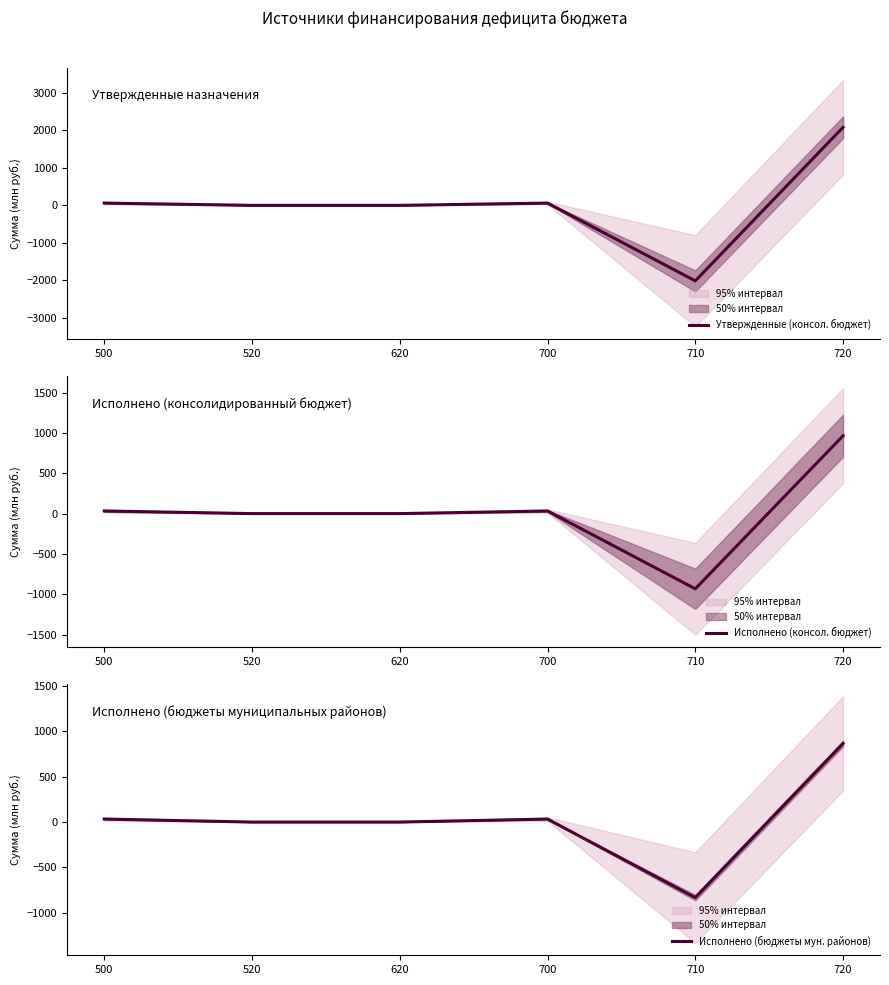

Where does the Исполнено (бюджеты мун. районов) series first go above 32?

500